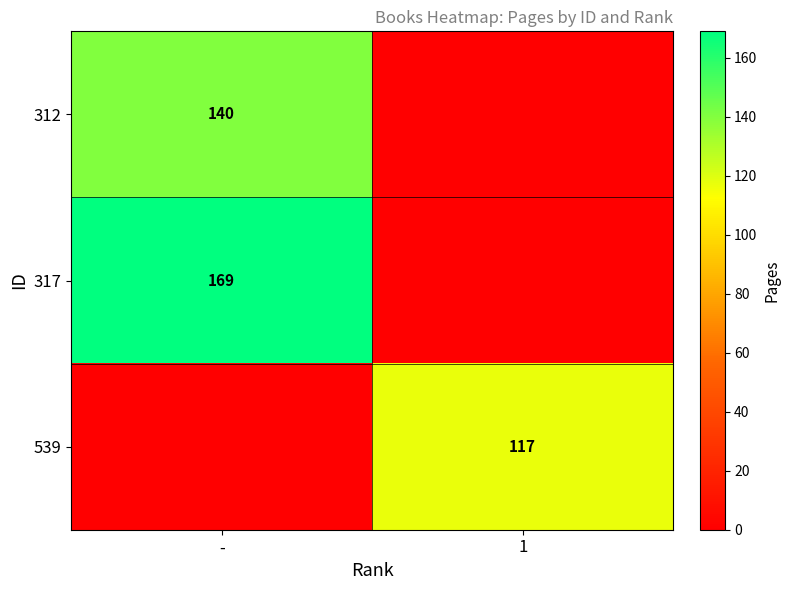

The value of 317 at - is 272. True or false?

False